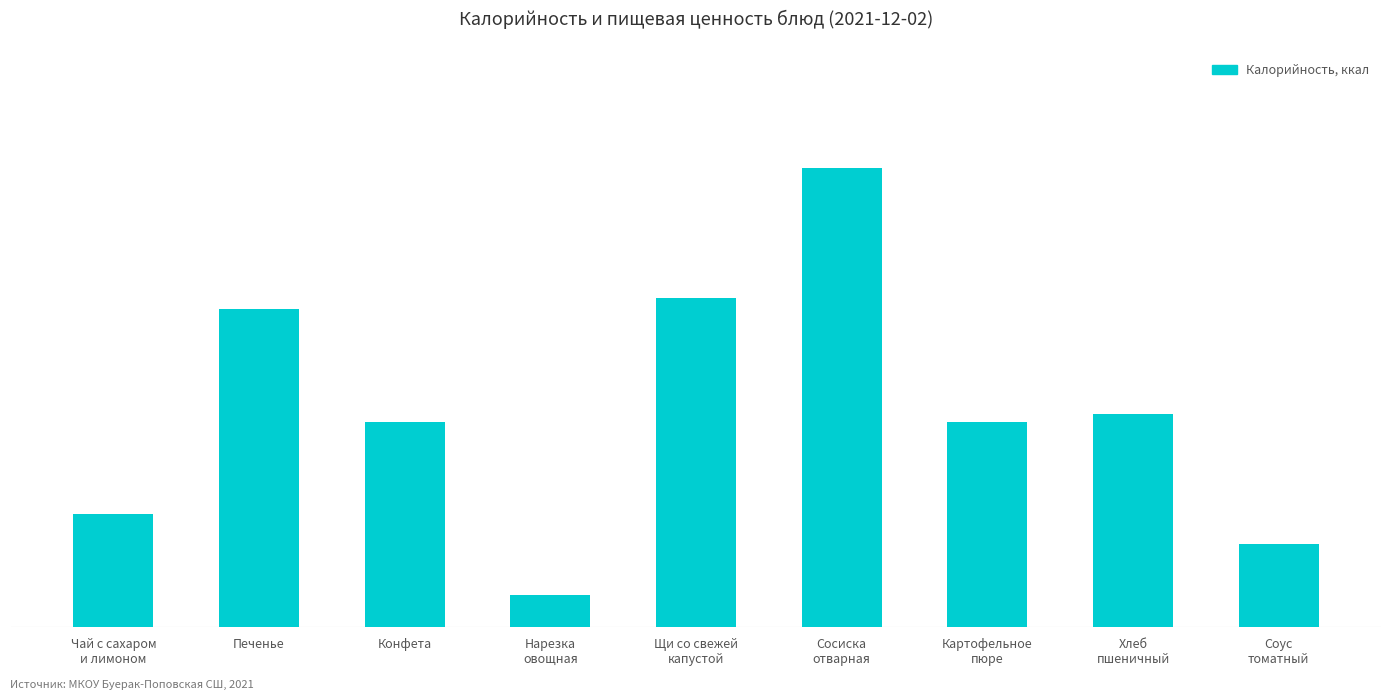

Does the chart contain any negative values?

No